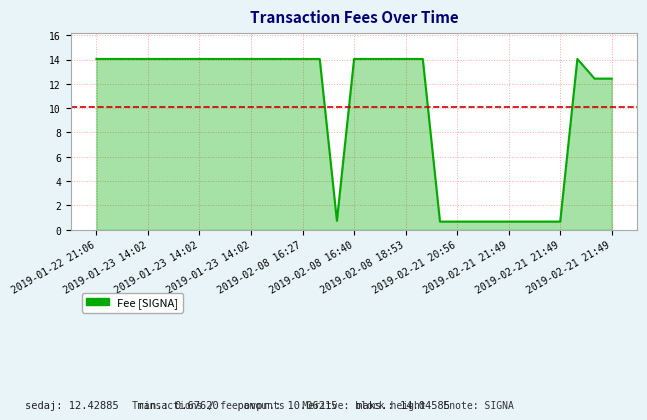

What is the difference between the second highest and minimum values?

13.4